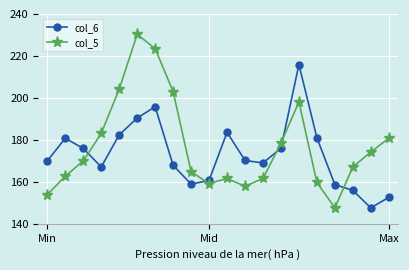

What are all the series names shown in the legend?

col_6, col_5